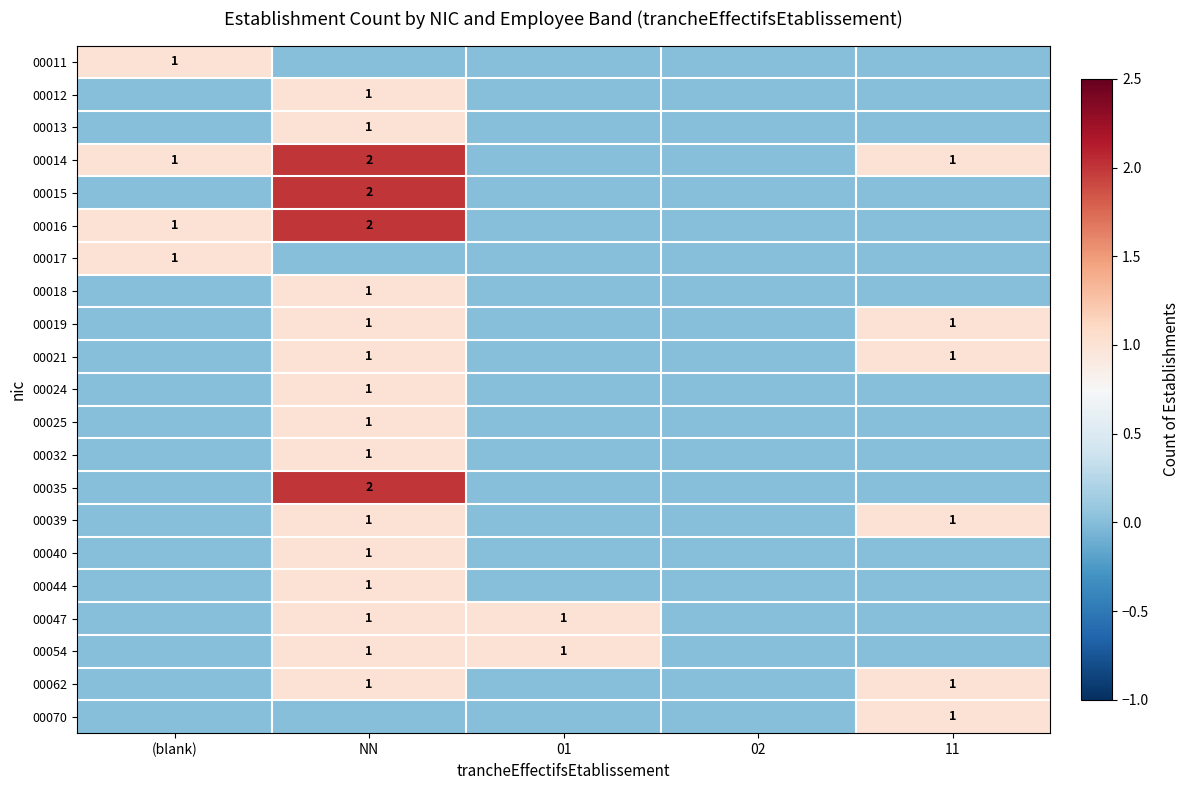

Is it true that 00015 equals 3 at NN?

False